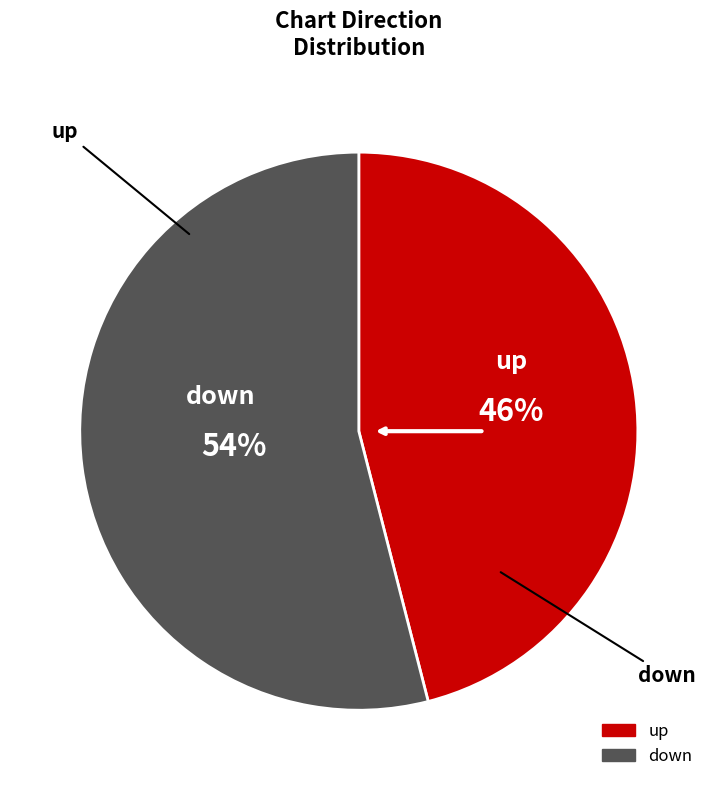

To the nearest percent, what is the combined percentage of up and down?

100%